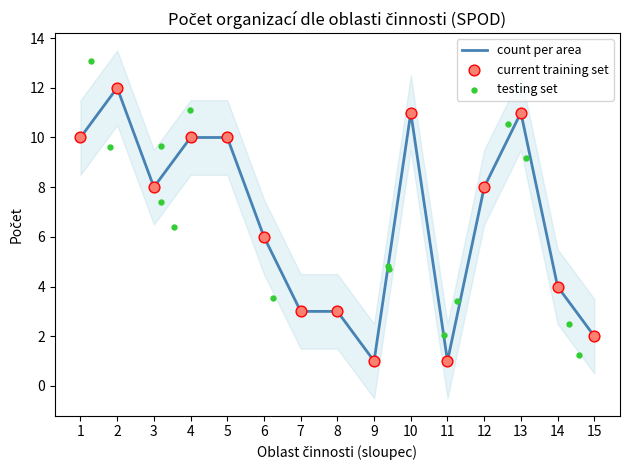

Which series reaches the maximum Y coordinate?

testing set